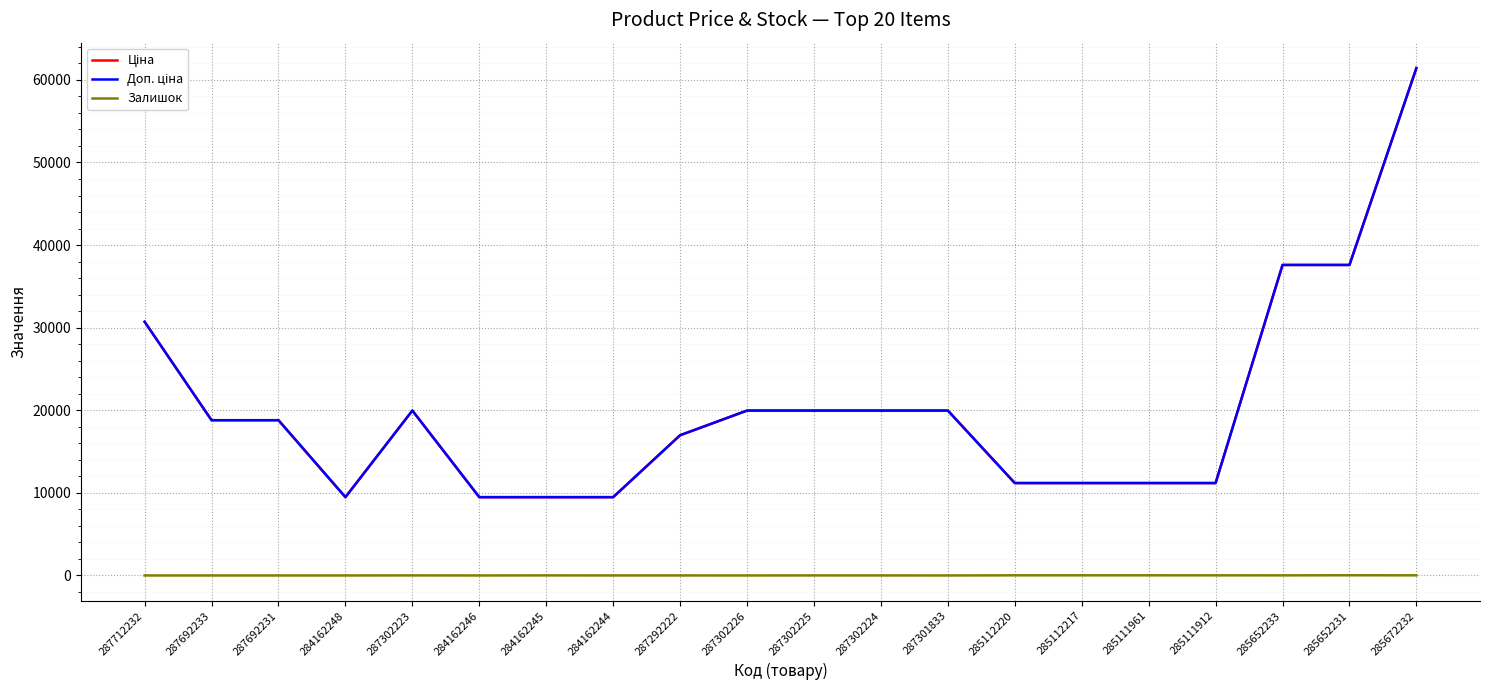

The Доп. ціна series shows 19964.2 at 287302223. True or false?

True